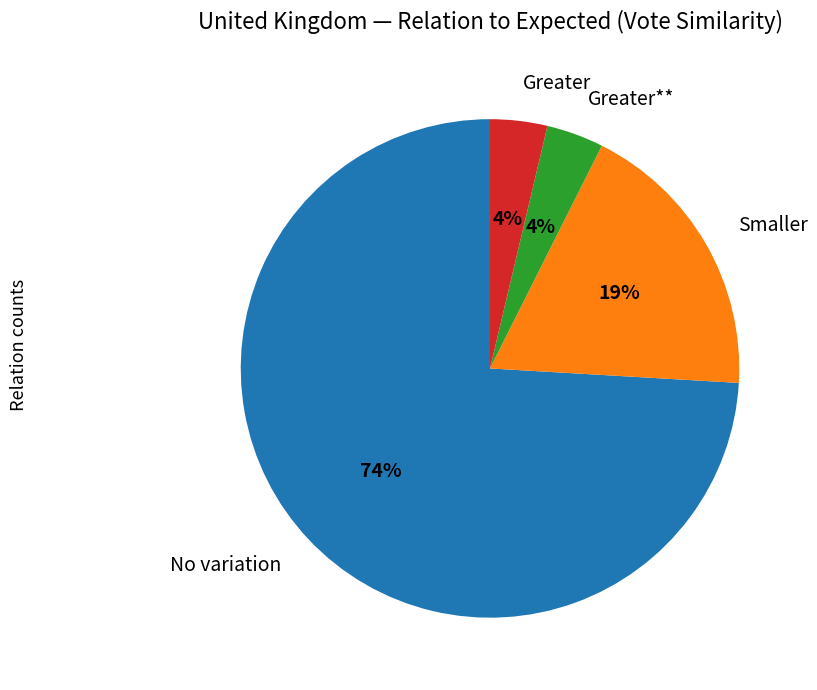

How many slices are in this pie chart?

4